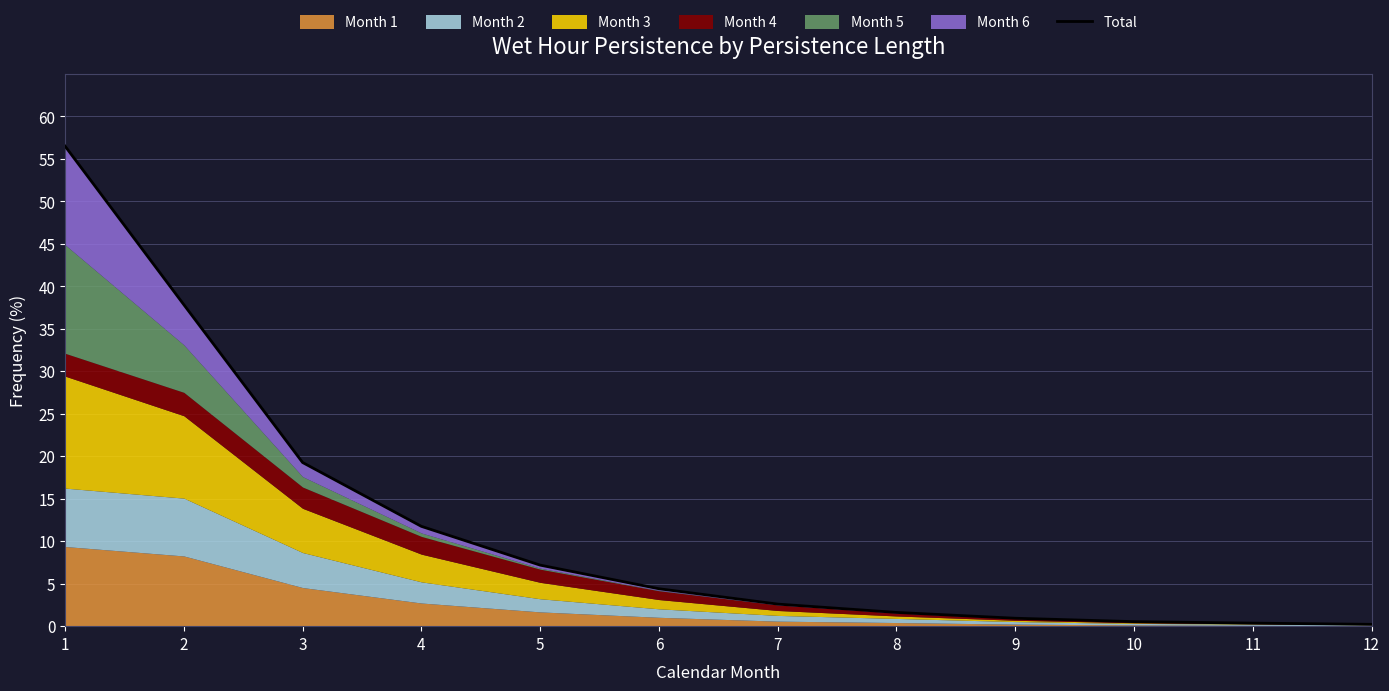

What is the value of the 9th point from the left?

0.9